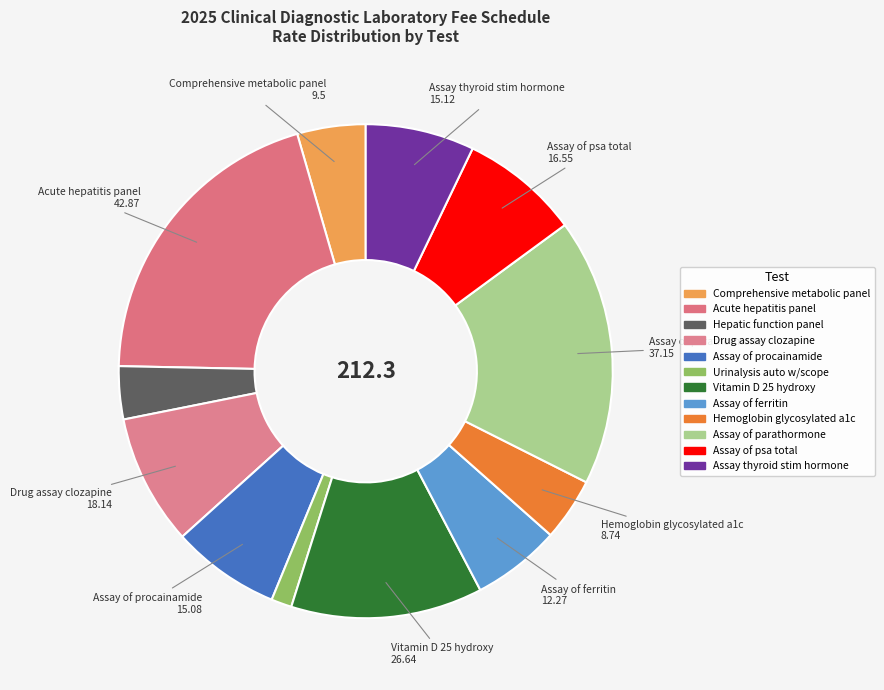

To the nearest percent, what percentage of the pie is Comprehensive metabolic panel?

4%